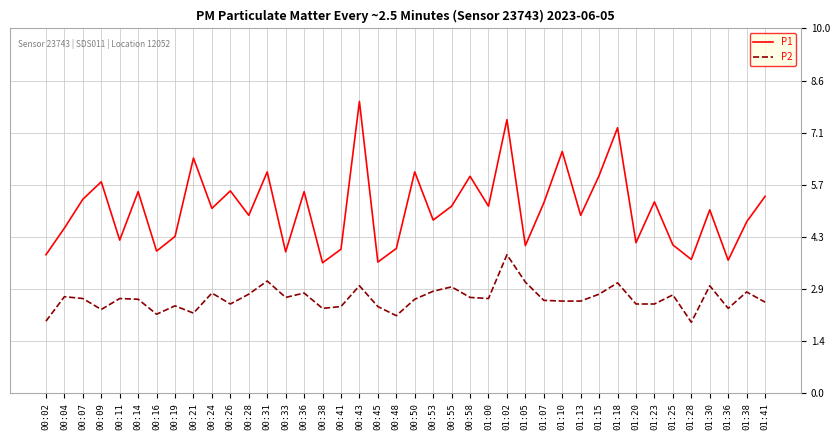

What is the maximum value for P1?

8.0